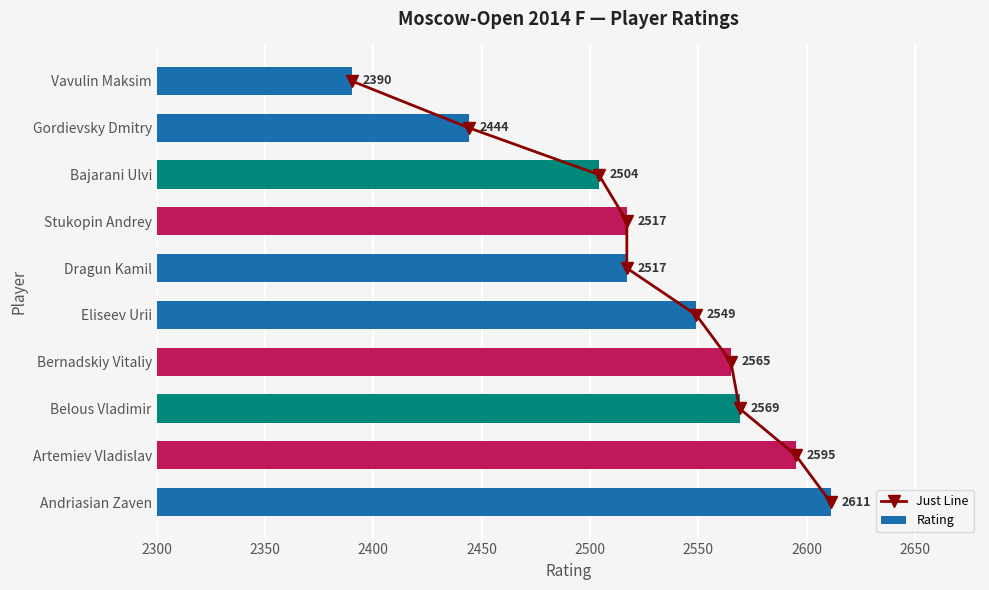

What is the greatest value displayed?

2611